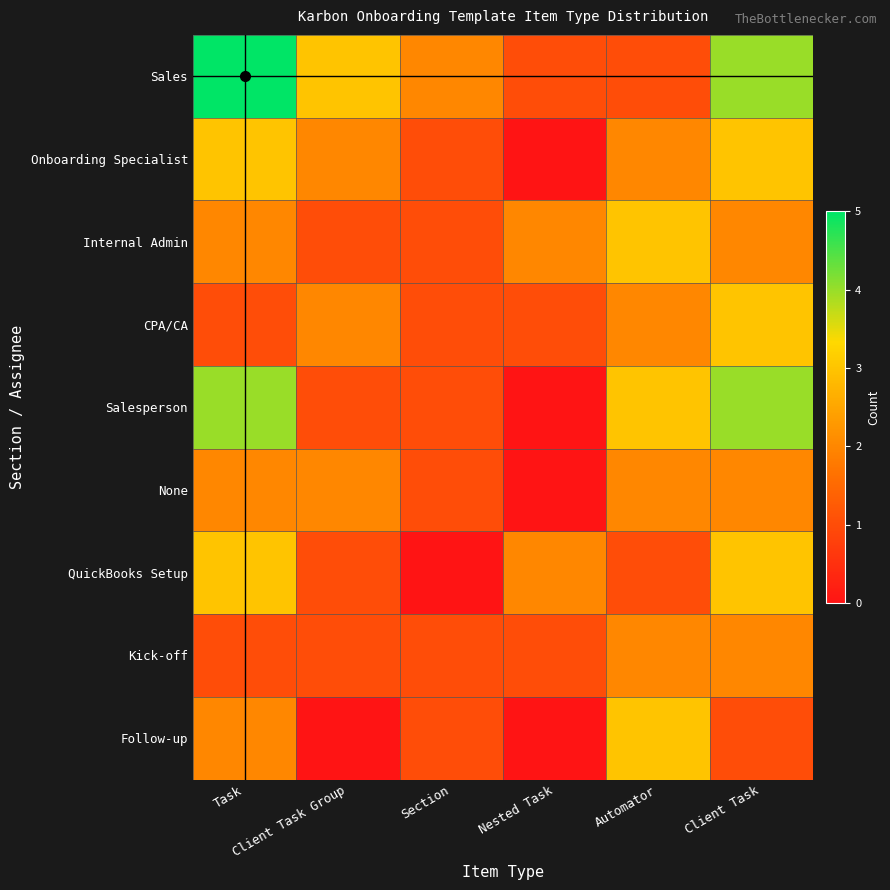

Which has a higher value, Nested Task or Section?

Section